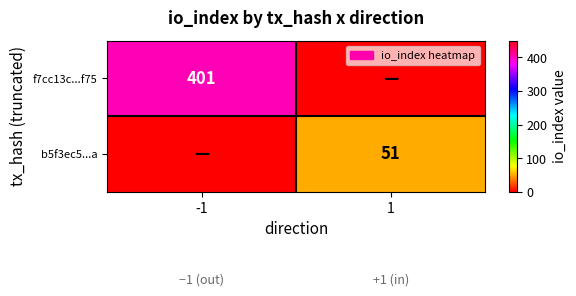

Is it true that f7cc13c...f75 equals 401 at -1?

True